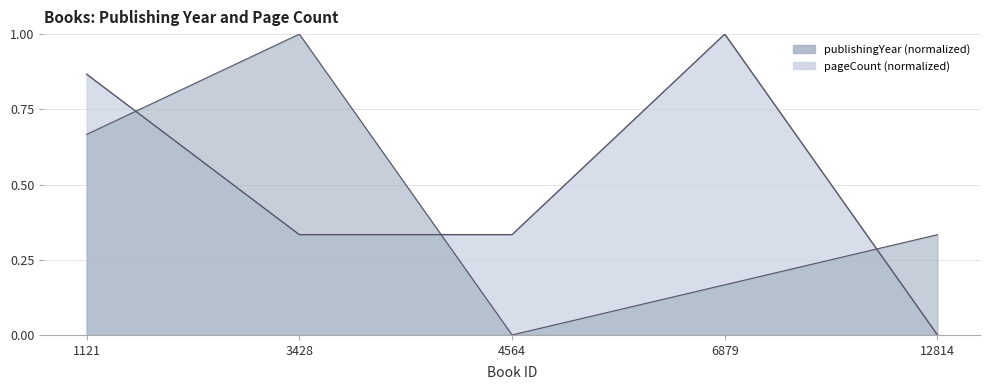

True or false: pageCount has a value of 0.5 at 6879.

False